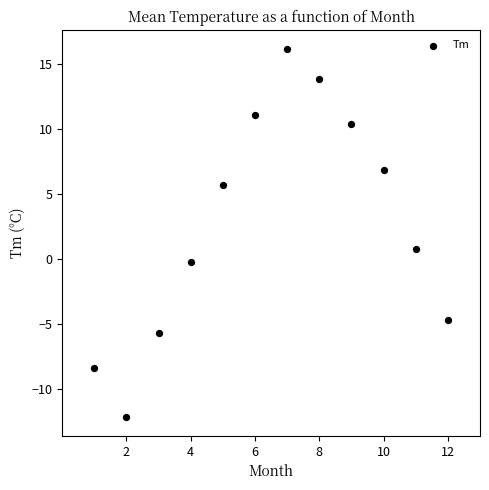

What Y value in the scatter plot is closest to 2?

0.8